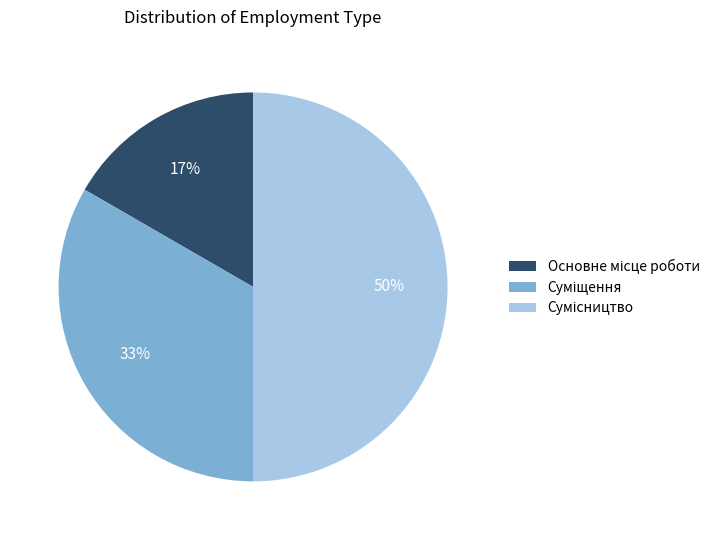

To the nearest percent, what is the difference between the largest and smallest slice percentages?

33%